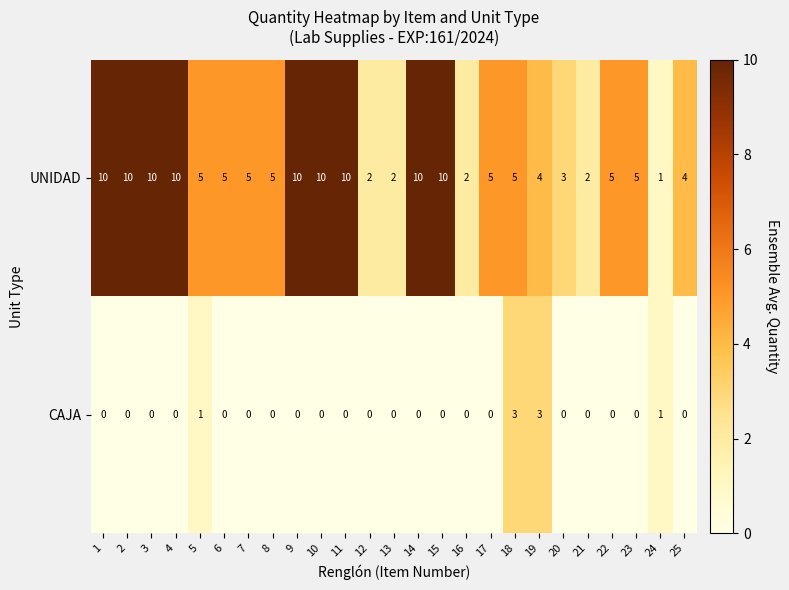

Which series changed the most between 7 and 14?

UNIDAD